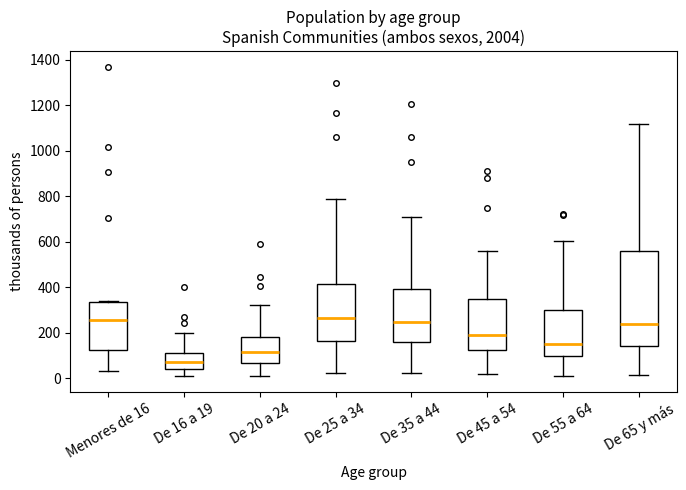

Reading left to right, read every box against the y-axis: the position of its median line, the range the box covers, and the ends of its whiskers. The values are not printed on the chart, so give them approximately, as read against the axis.

Menores de 16: median 260, box 120 to 340, whiskers 40 to 340
De 16 a 19: median 80, box 40 to 120, whiskers 0 to 200
De 20 a 24: median 120, box 60 to 180, whiskers 20 to 320
De 25 a 34: median 260, box 160 to 420, whiskers 20 to 780
De 35 a 44: median 240, box 160 to 400, whiskers 20 to 700
De 45 a 54: median 180, box 120 to 340, whiskers 20 to 560
De 55 a 64: median 160, box 100 to 300, whiskers 20 to 600
De 65 y más: median 240, box 140 to 560, whiskers 20 to 1120